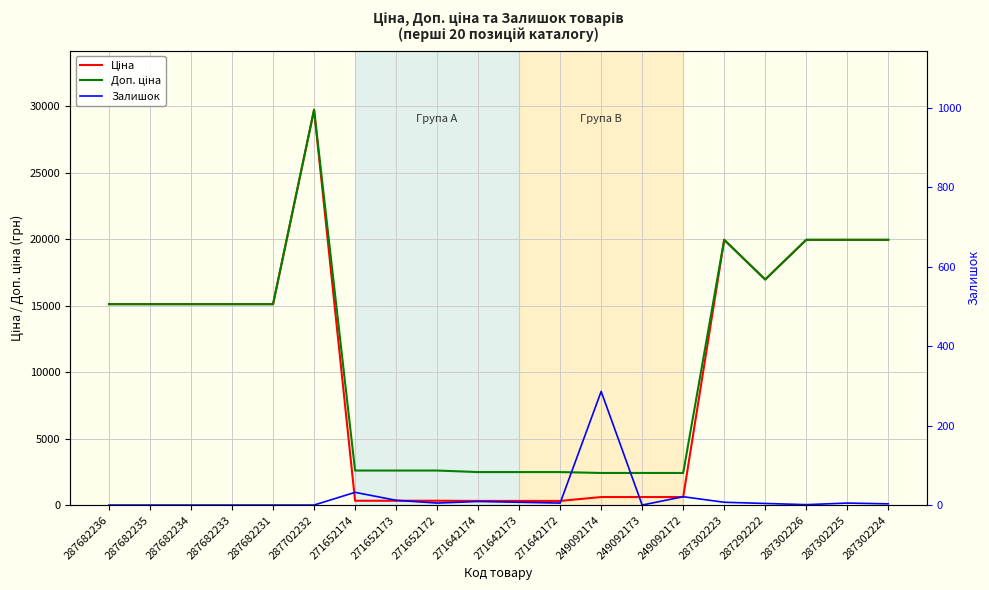

The value of Ціна at 271652174 is 466.2. True or false?

False